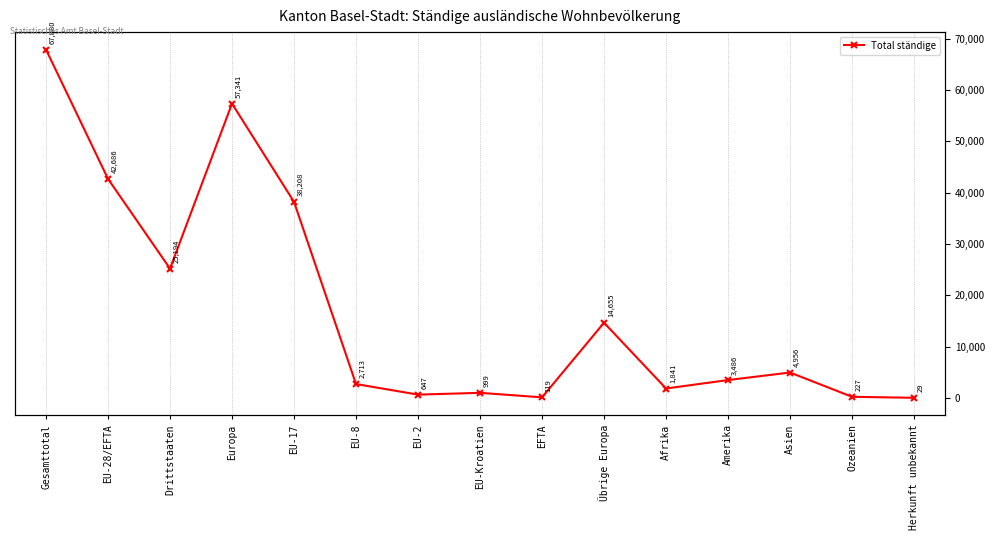

What value does the data have at Gesamttotal?

67880